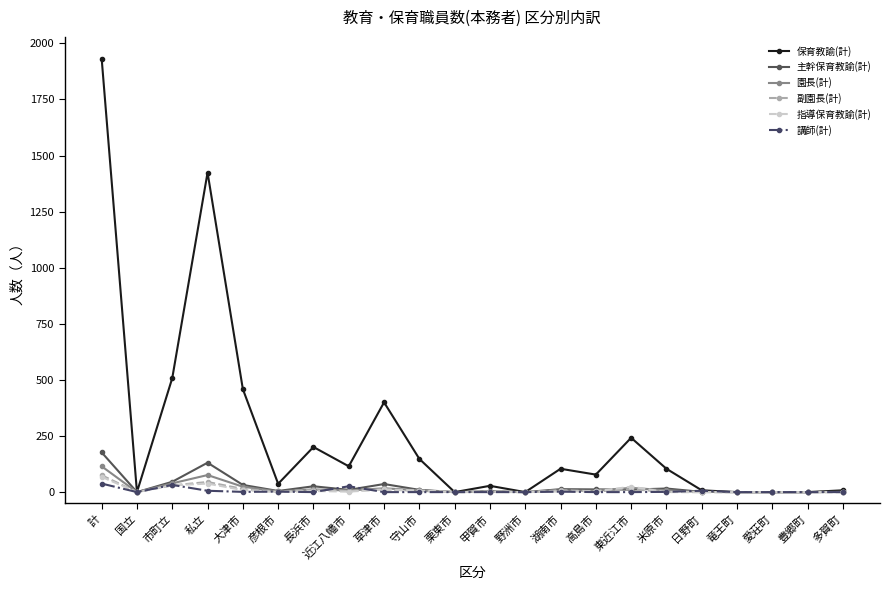

True or false: 副園長(計) has a value of 0 at 栗東市.

True